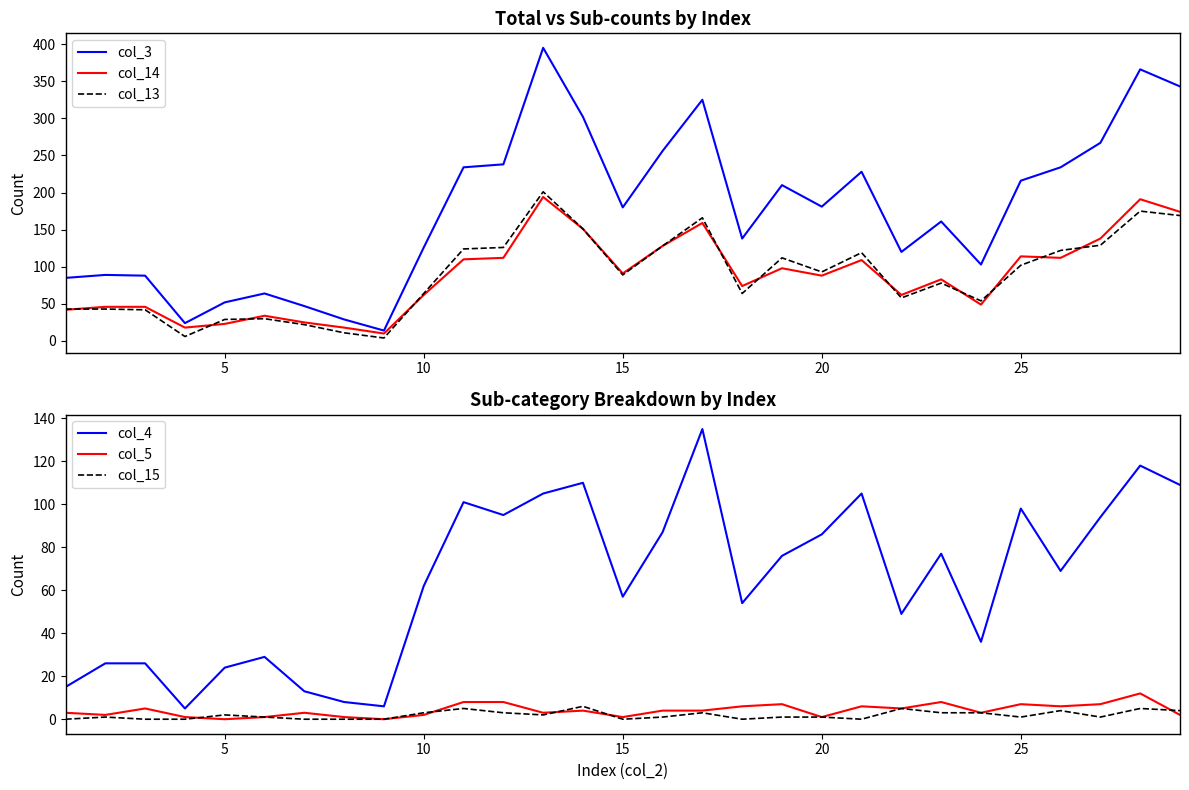

True or false: col_13 and col_3 intersect in this chart.

False